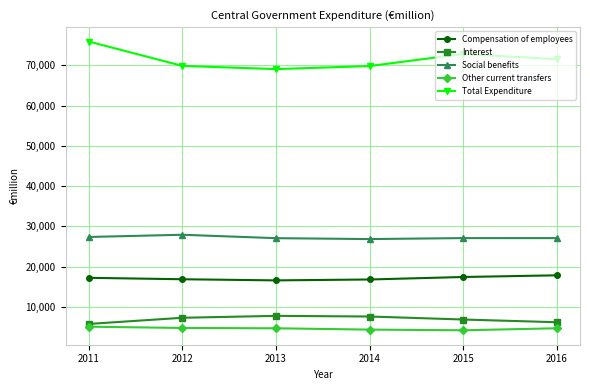

Is this an area chart (filled region under the line)?

No